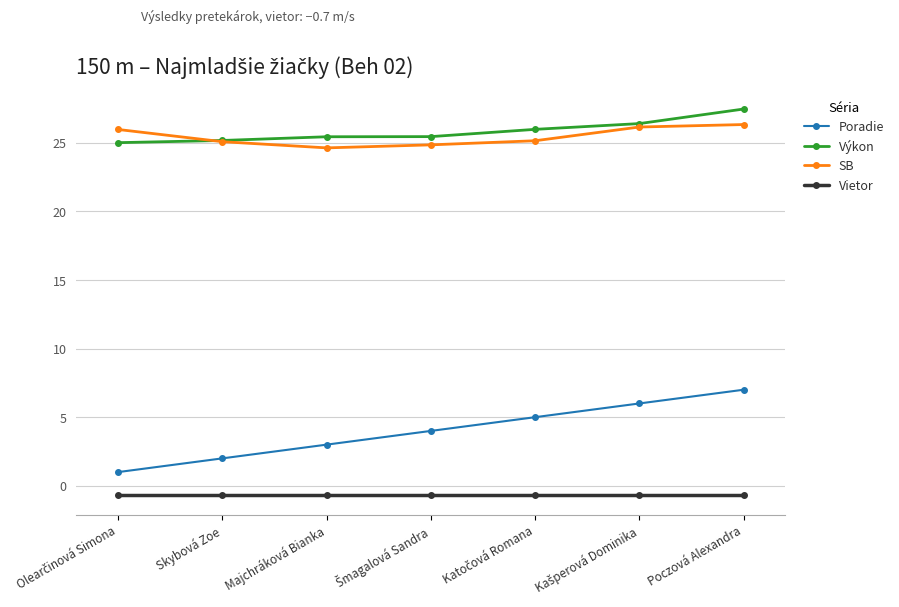

How many times do Výkon and SB cross each other?

1